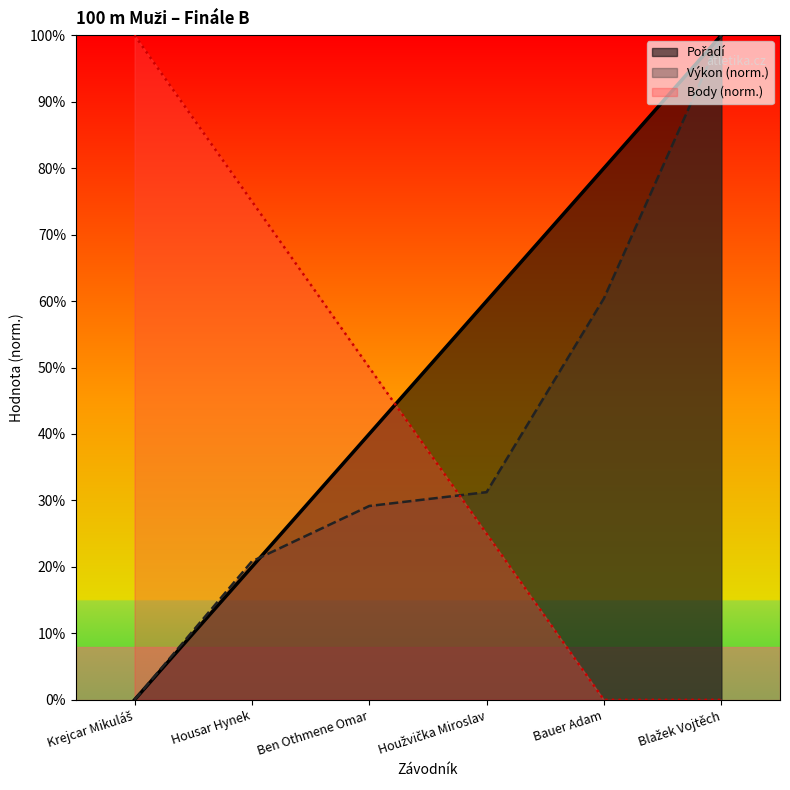

List the labels in order of Body value, largest first.

Krejcar Mikuláš, Housar Hynek, Ben Othmene Omar, Houžvička Miroslav, Bauer Adam, Blažek Vojtěch